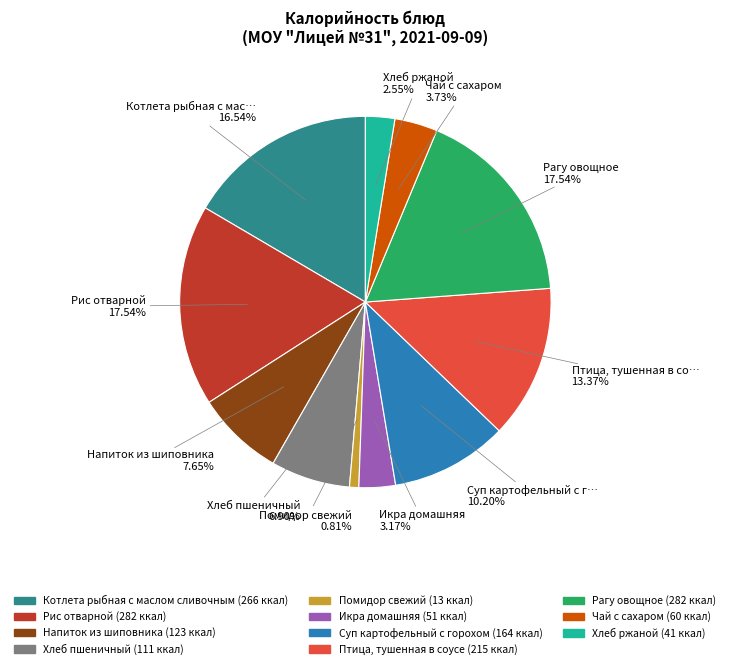

To the nearest percent, what is the difference between the largest and smallest slice percentages?

17%